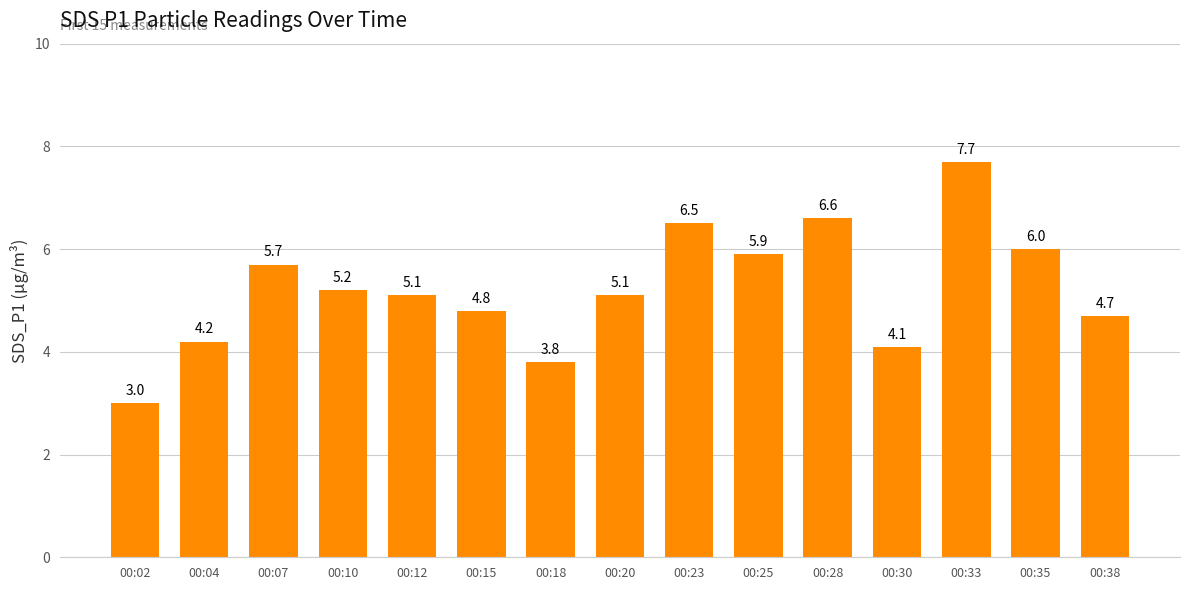

What is the minimum value shown in the chart?

3.0